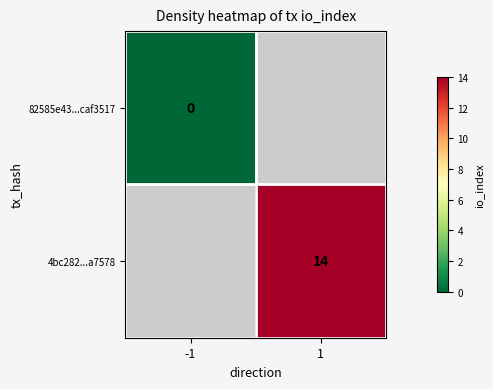

Which label corresponds to the largest value in the chart?

1